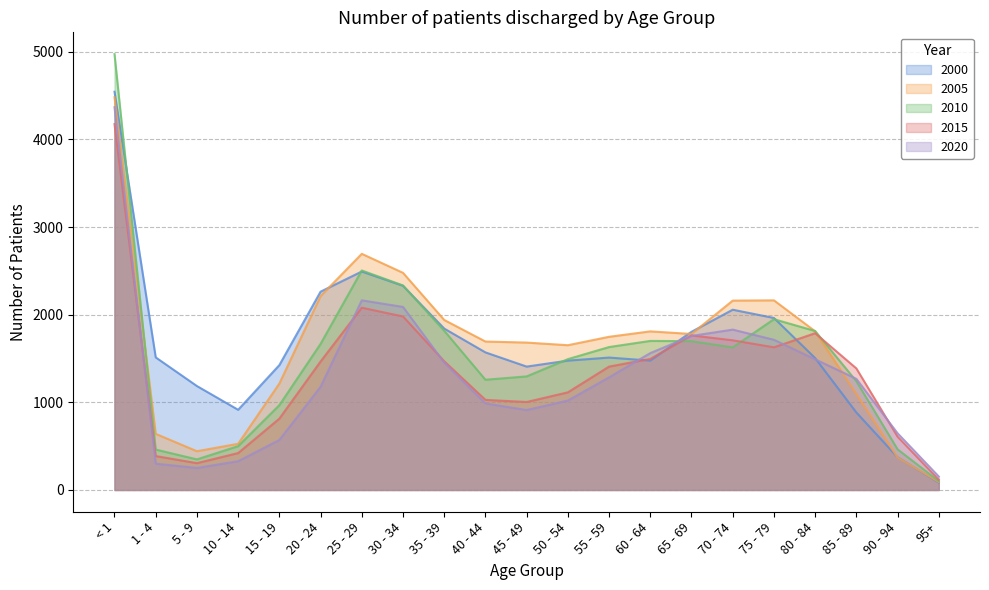

True or false: 2020 has more than 2 interior local peaks.

False